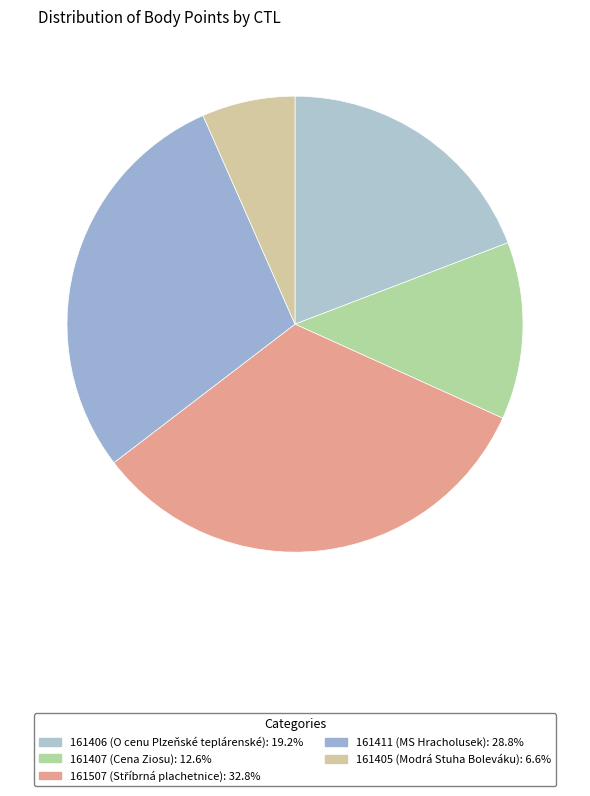

Between 161406 and 161407, which is larger?

161406